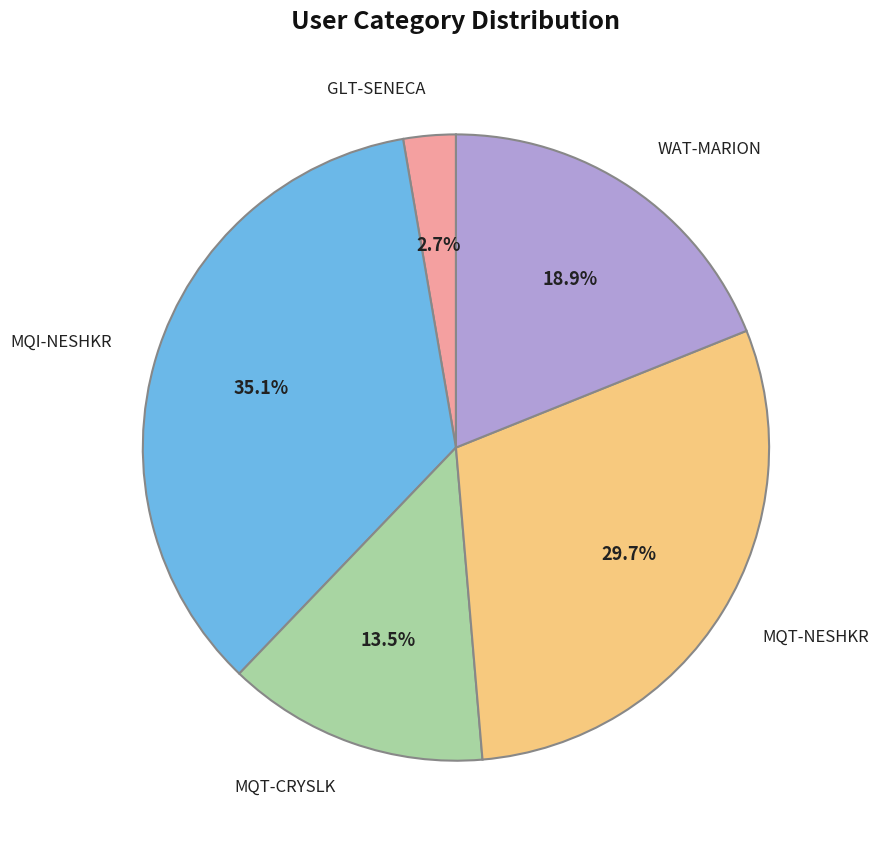

To the nearest percent, what is the combined percentage of MQT-NESHKR and MQT-CRYSLK?

43%